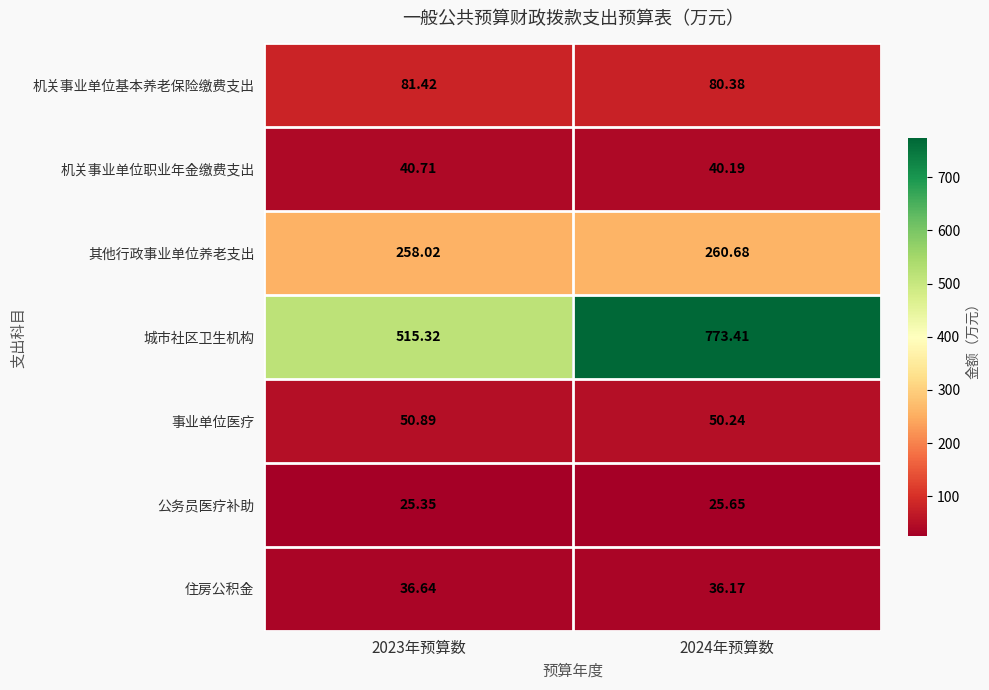

Is the value of 公务员医疗补助 at 2023年预算数 greater than the value of 机关事业单位职业年金缴费支出 at 2024年预算数?

No